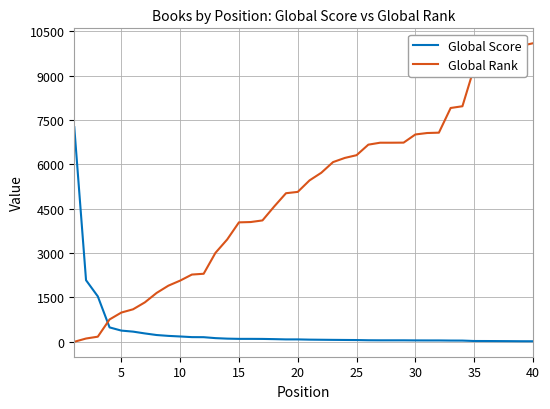

True or false: Global Score and Global Rank intersect in this chart.

True